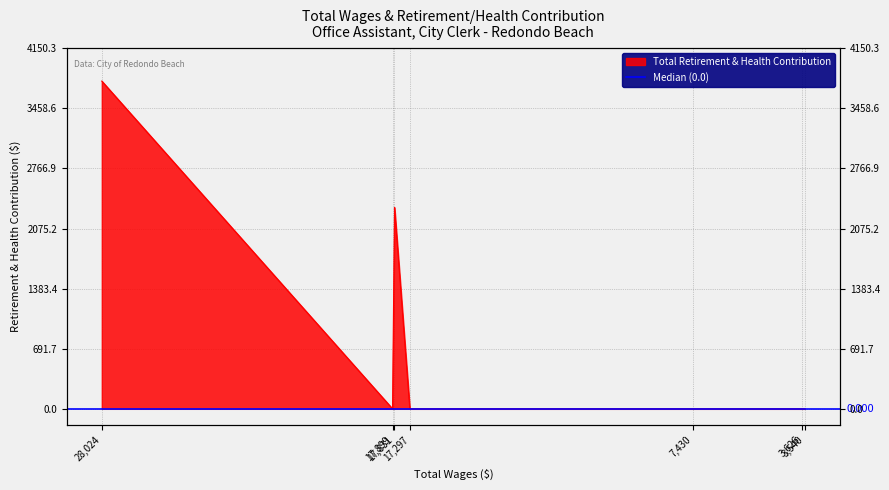

True or false: there are more than 2 points higher than both neighbors.

False